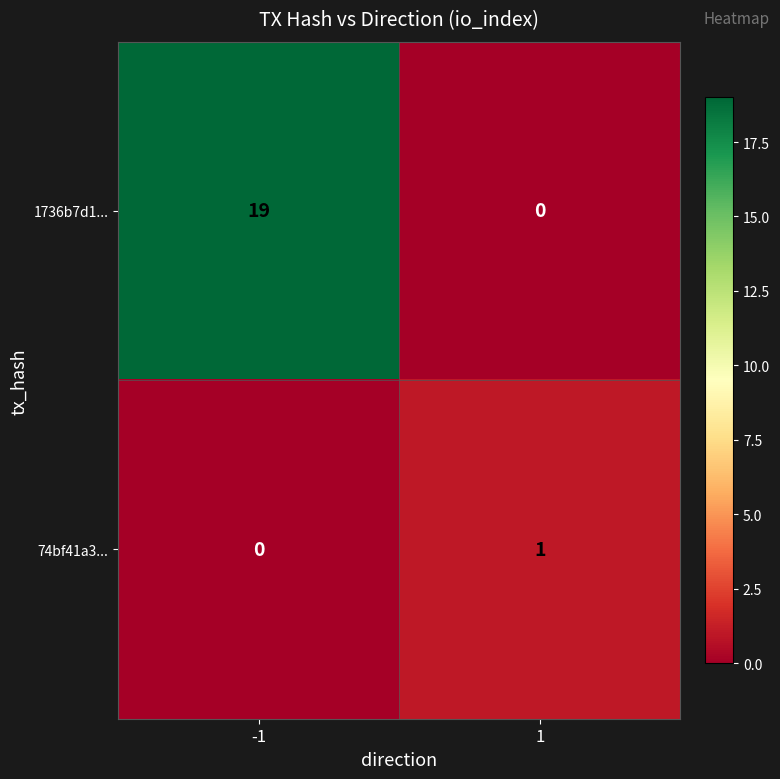

Between -1 and 1, which series saw the biggest shift?

1736b7d1...